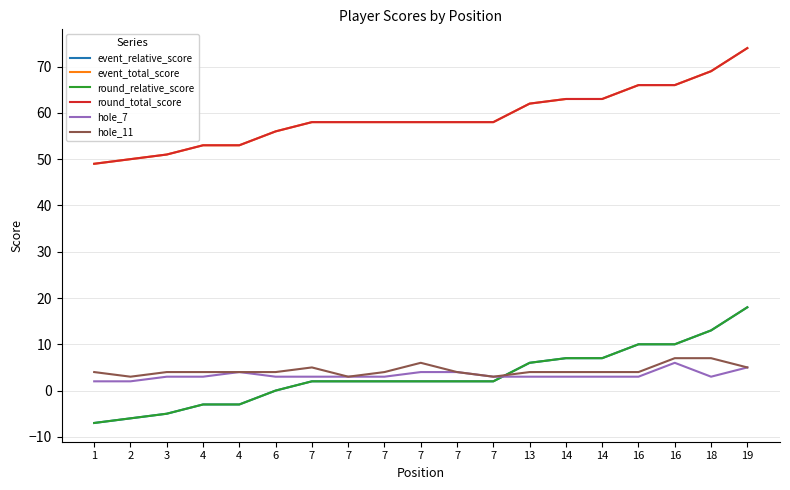

True or false: round_total_score has more than 2 interior local peaks.

False